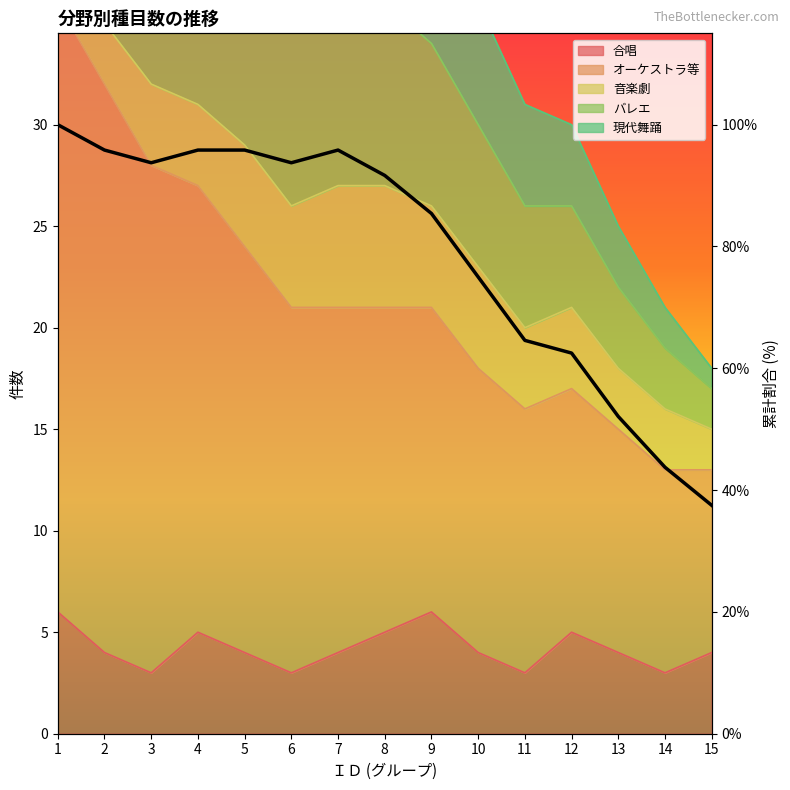

The value at 14 is 58.1. True or false?

False